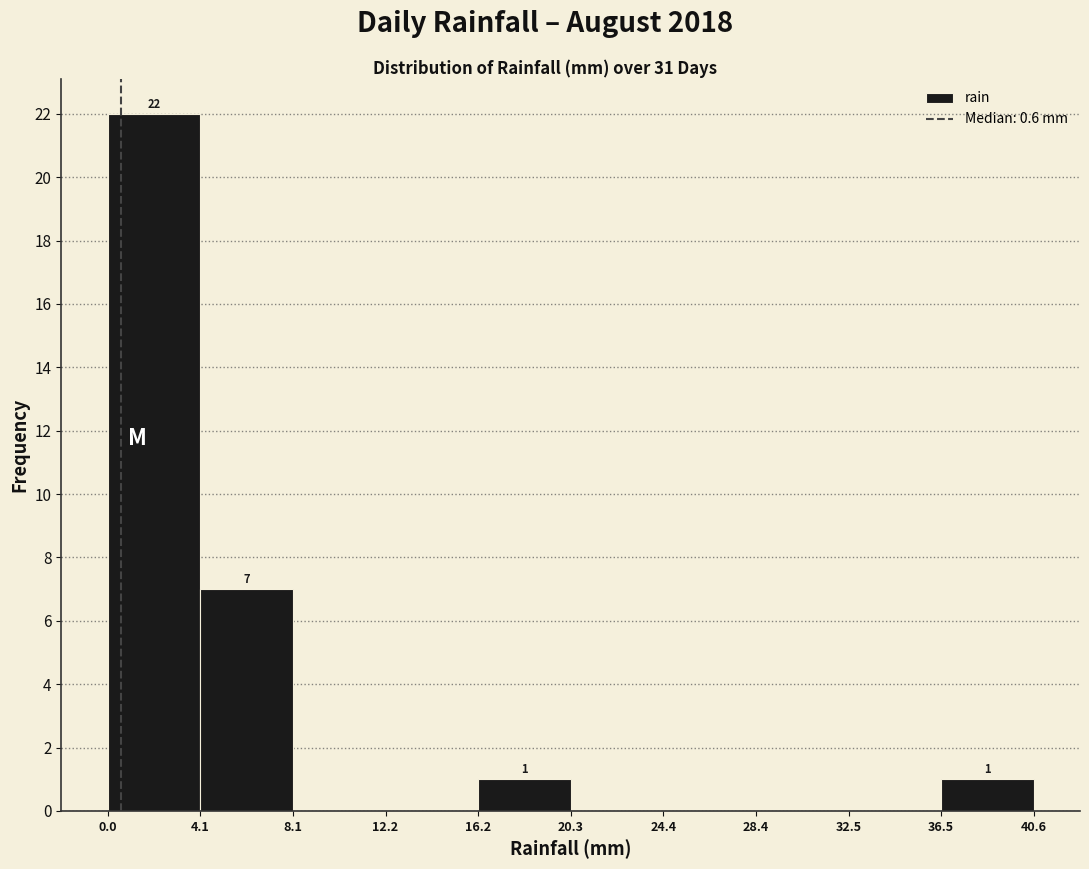

Over which range of the x-axis is the bar tallest?

0.0 to 4.1